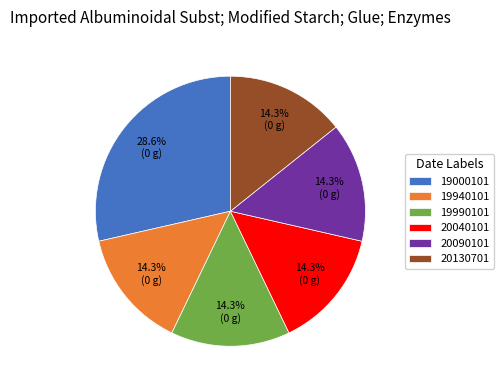

What is the largest slice in the pie chart?

19000101